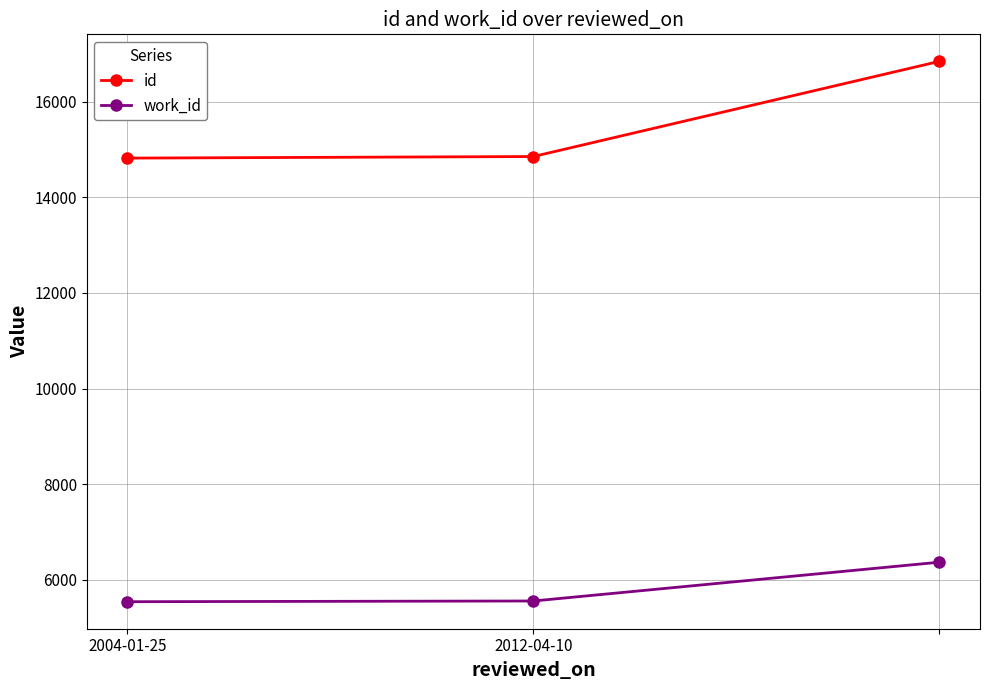

Rank the series by their average value, from highest to lowest.

id, work_id